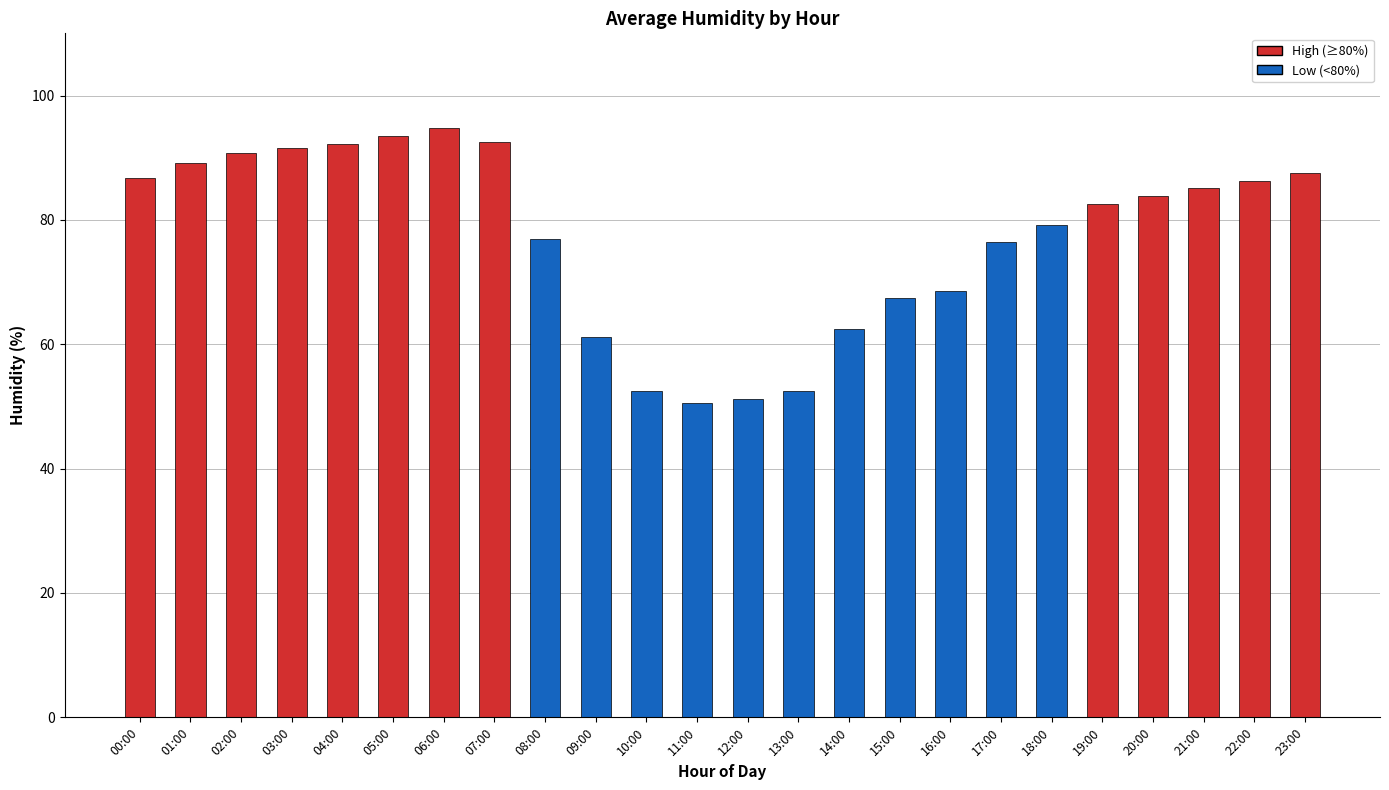

What is the label of the 21st bar from the left?

20:00